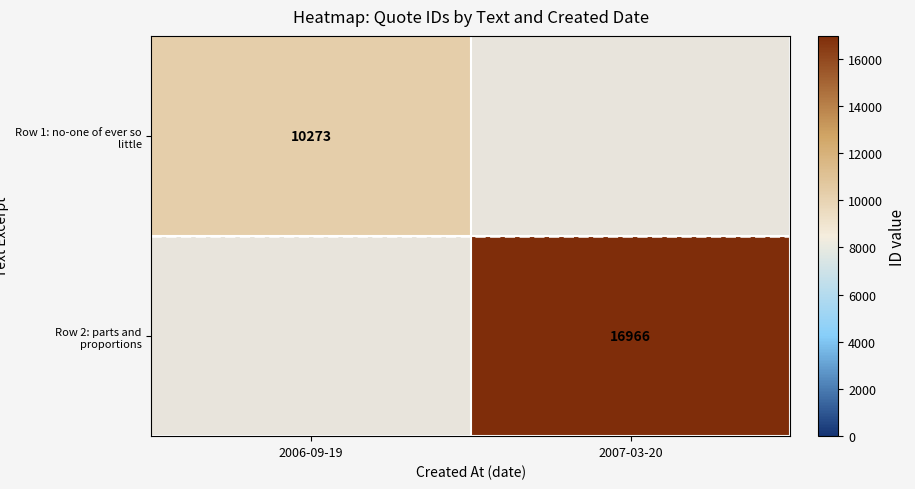

List the labels in order of Row 2: parts and proportions value, smallest first.

2006-09-19, 2007-03-20